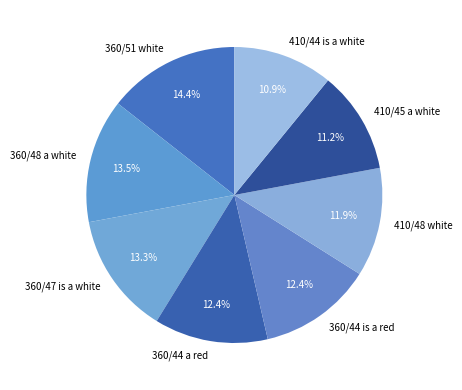

Which slice is the largest?

360/51 white